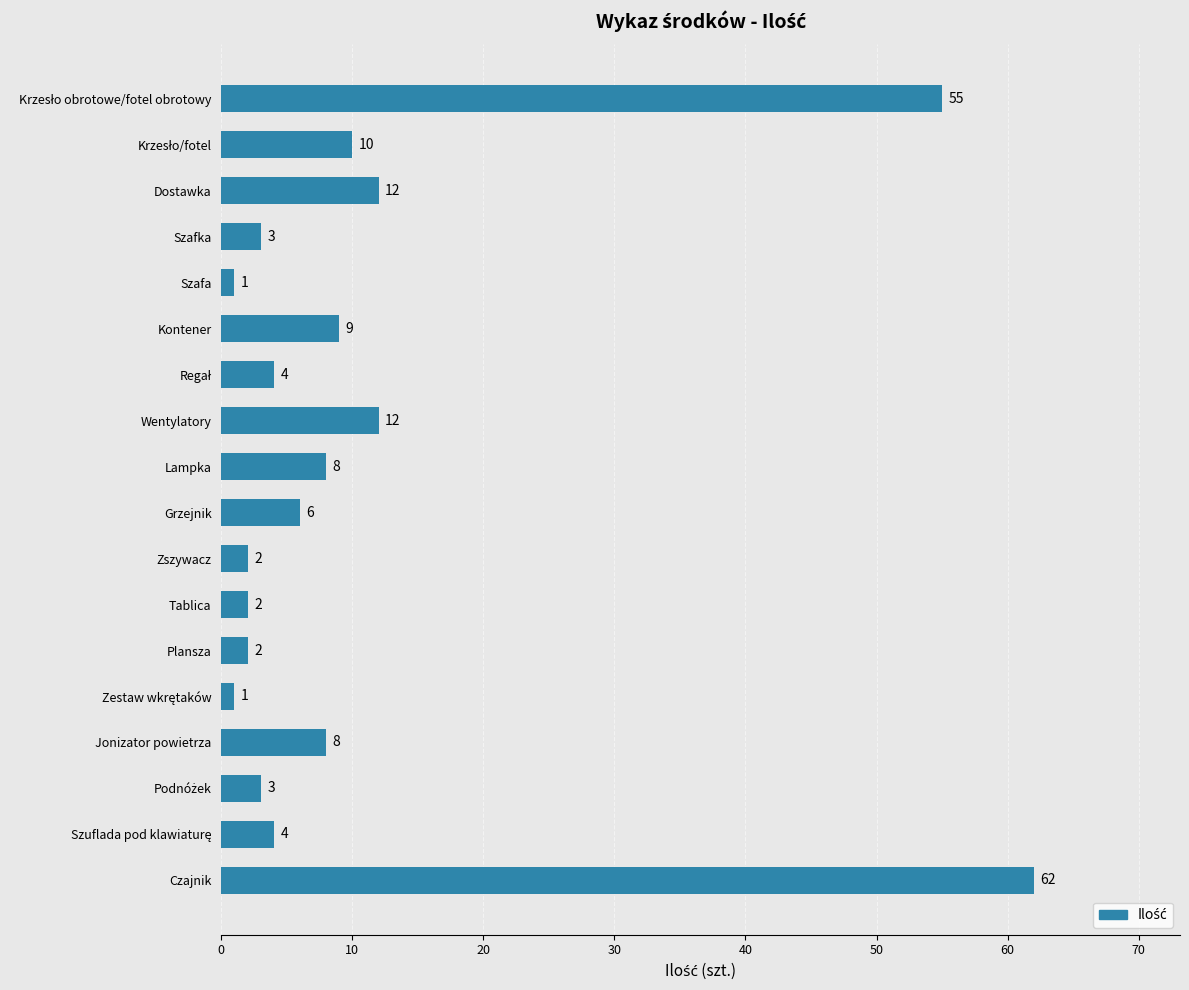

How many bars are there in total?

18